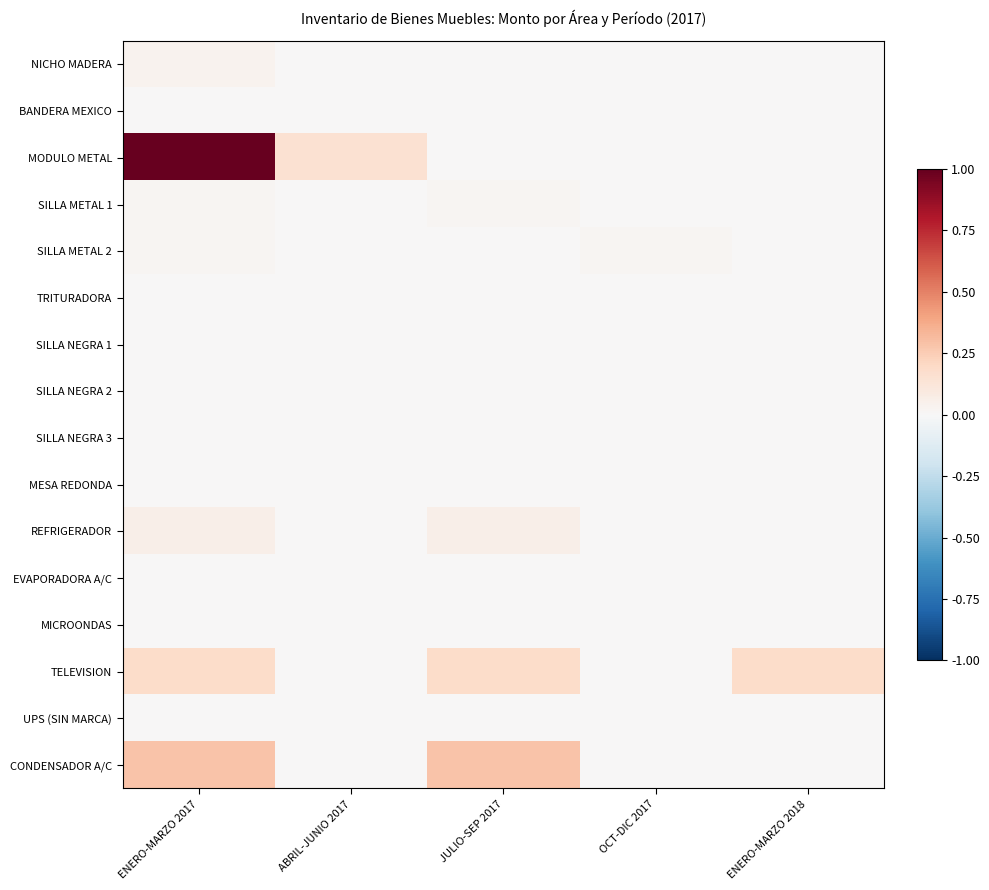

At how many categories does at least one series exceed 0?

5